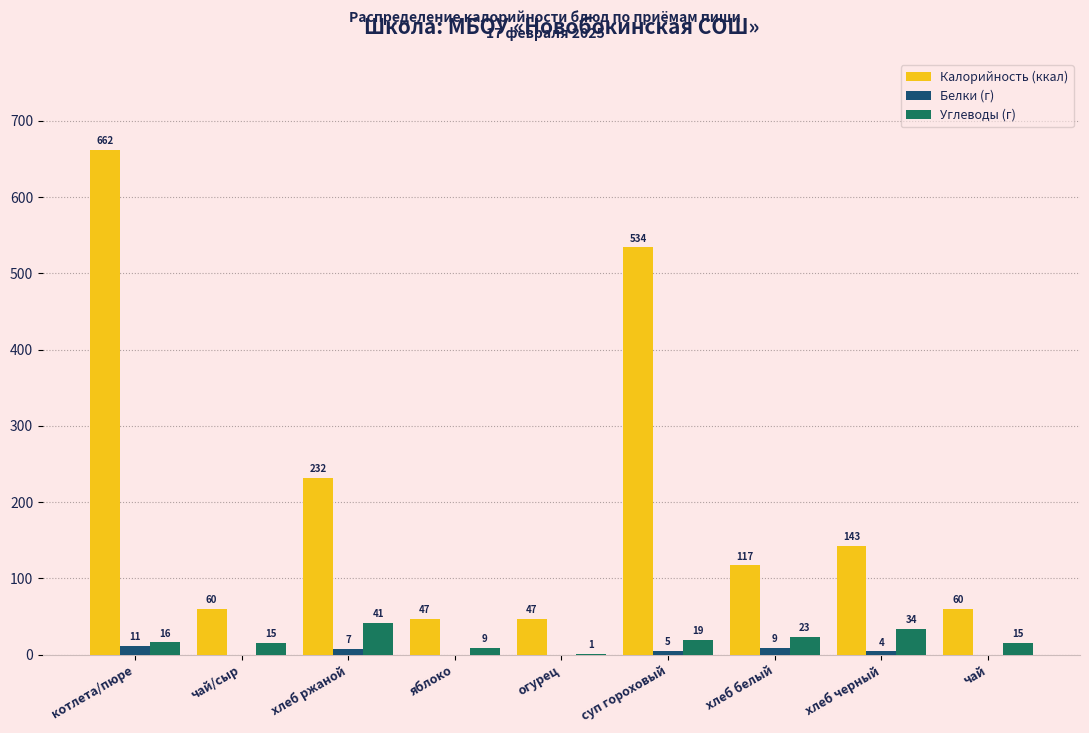

Reading right to left, transcribe all the data shown in this chart.

Калорийность (ккал): чай=60	хлеб черный=143	хлеб белый=117	суп гороховый=534	огурец=47	яблоко=47	хлеб ржаной=232	чай/сыр=60	котлета/пюре=662
Белки (г): чай=0	хлеб черный=4	хлеб белый=9	суп гороховый=5	огурец=0	яблоко=0	хлеб ржаной=7	чай/сыр=0	котлета/пюре=11
Углеводы (г): чай=15	хлеб черный=34	хлеб белый=23	суп гороховый=19	огурец=1	яблоко=9	хлеб ржаной=41	чай/сыр=15	котлета/пюре=16